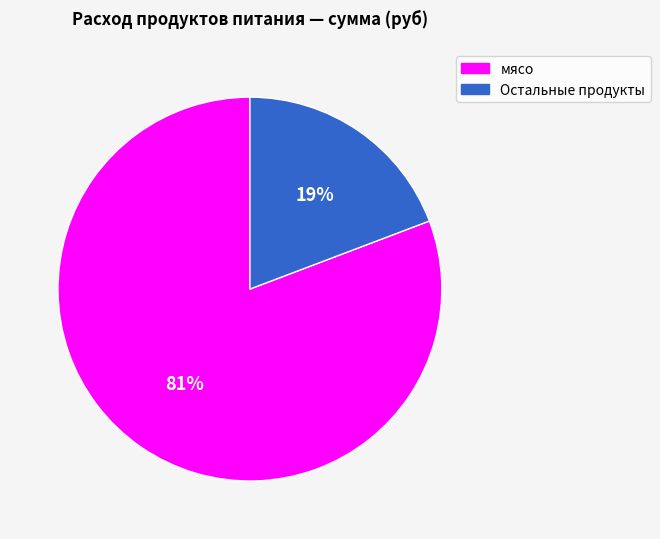

Count the number of slices in the pie.

2